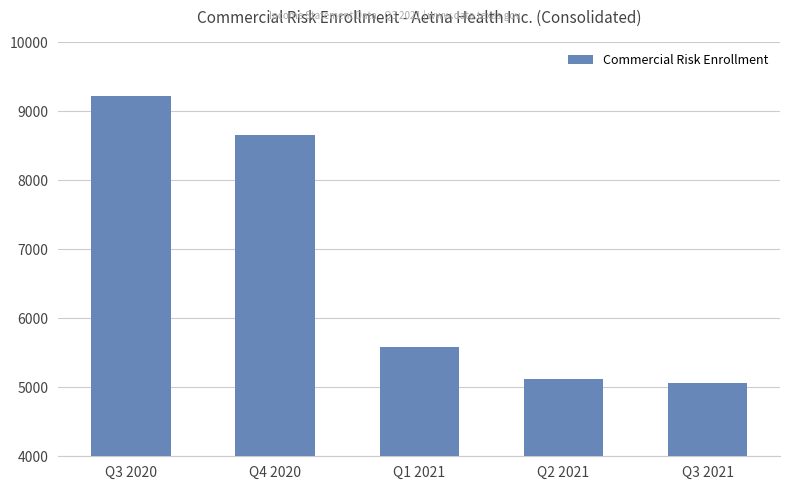

Rank the categories by value from lowest to highest.

Q3 2021, Q2 2021, Q1 2021, Q4 2020, Q3 2020